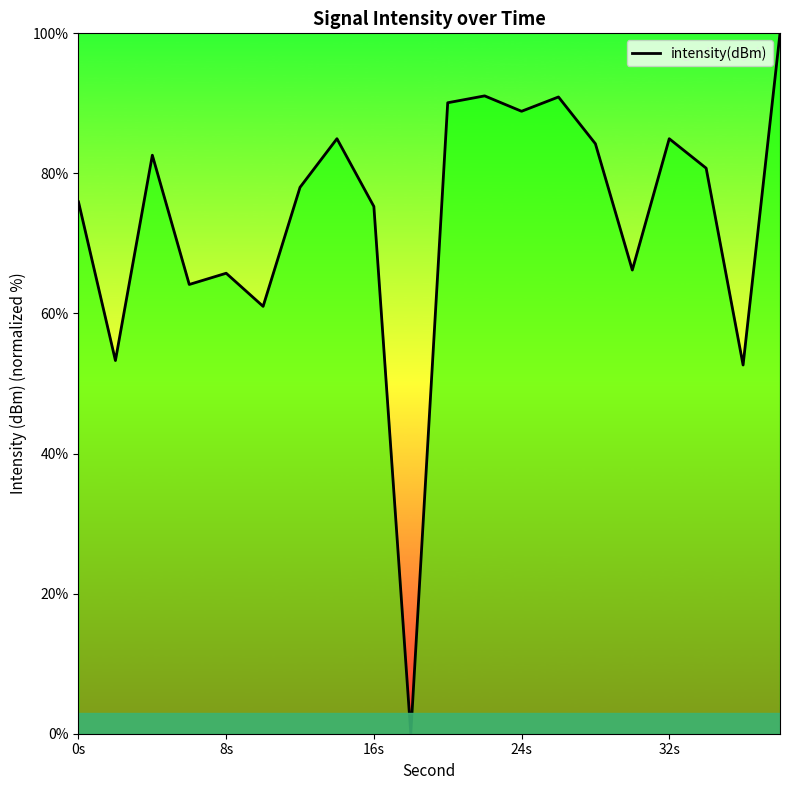

What is the maximum value shown in the chart?

100.0